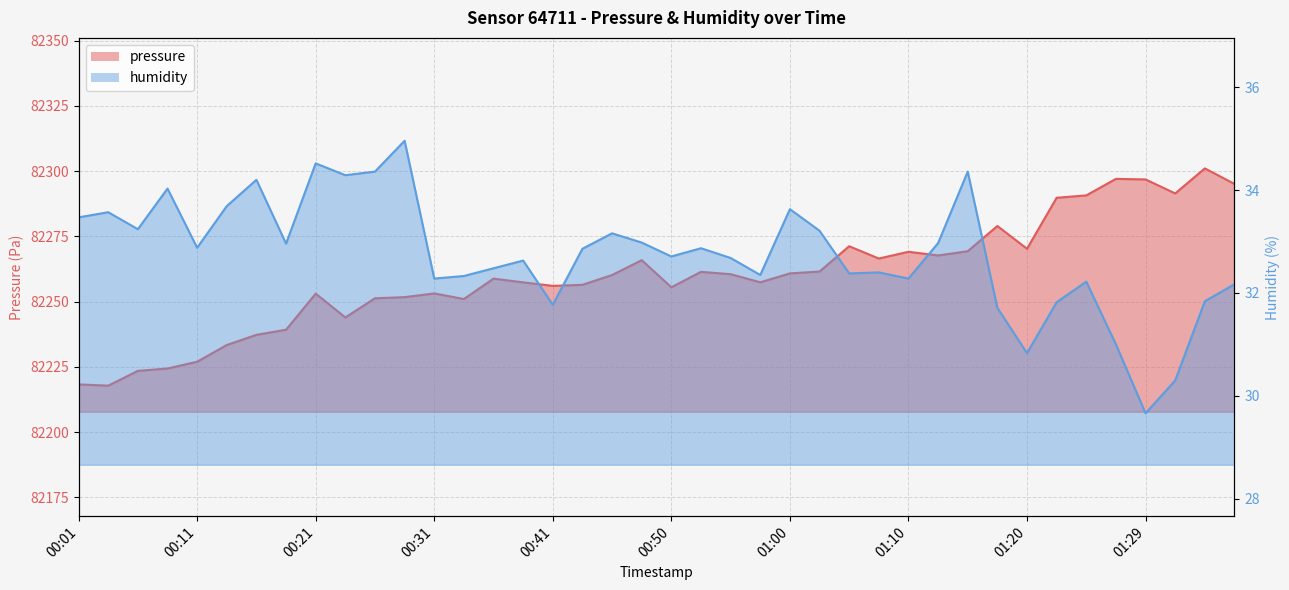

What position from the right is 01:32?

3